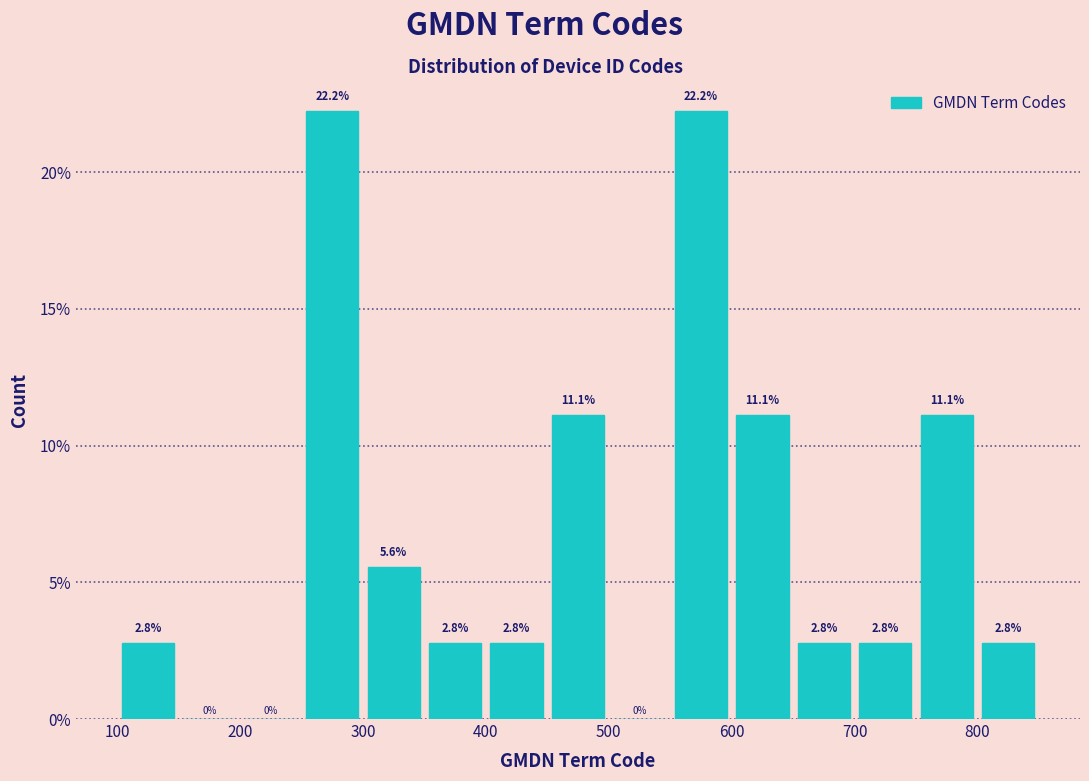

What is the height of the bar covering 450 to 500 on the x-axis?

11.1